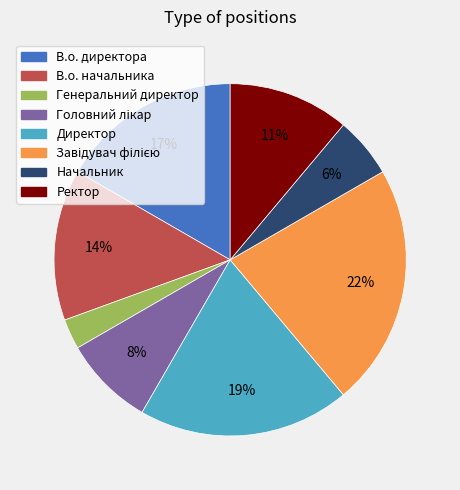

To the nearest percent, what percentage of the pie is Директор?

19%